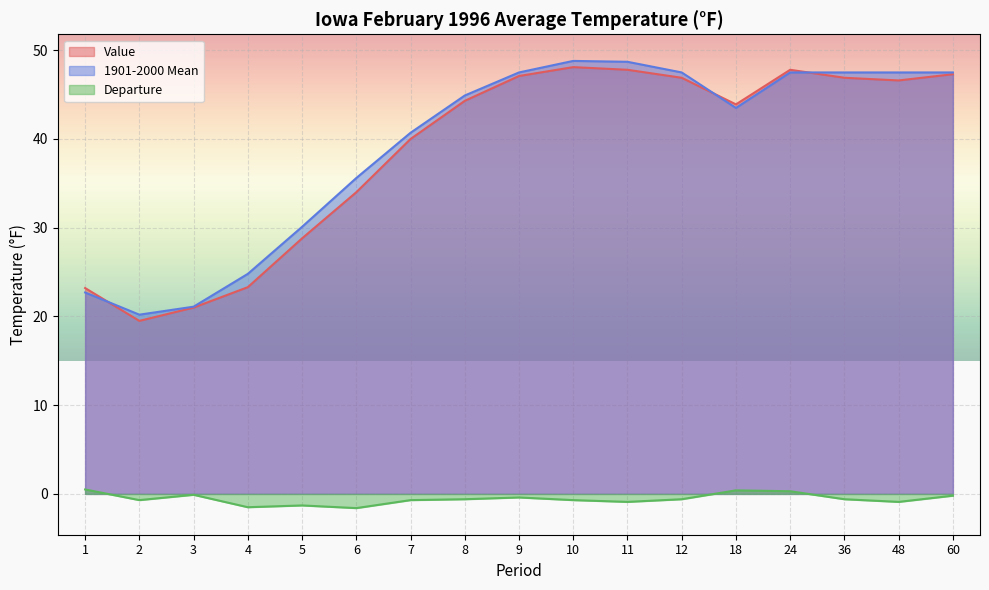

True or false: Departure and Value intersect in this chart.

False